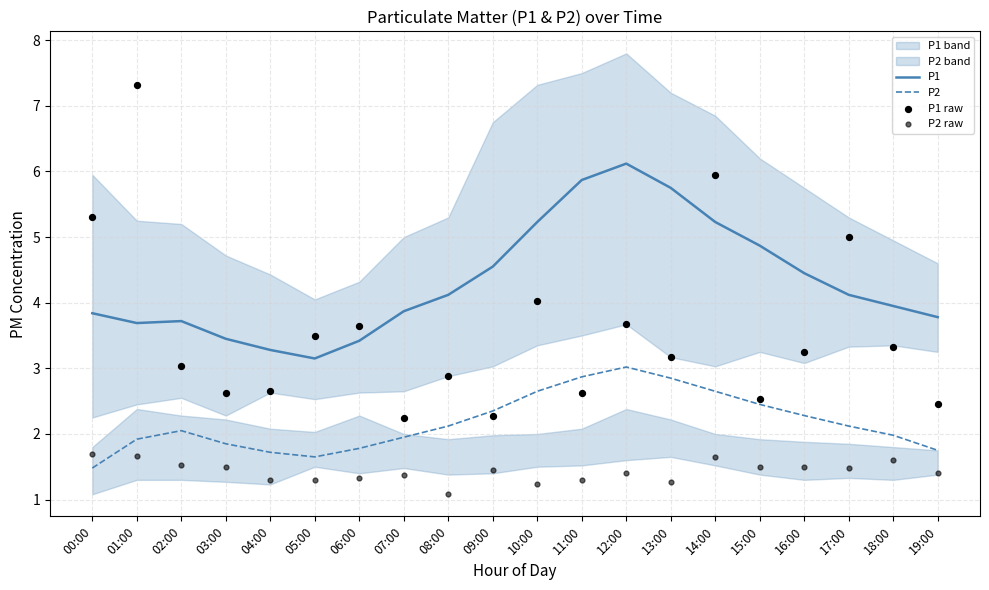

The P2 series shows 1.8 at 19:00. True or false?

True